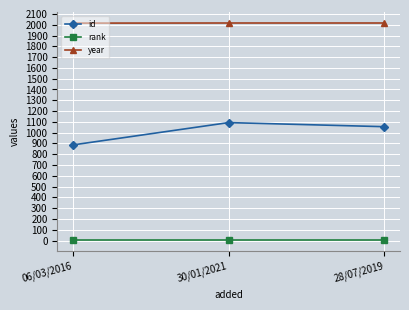

The value of id at 28/07/2019 is 1055. True or false?

True